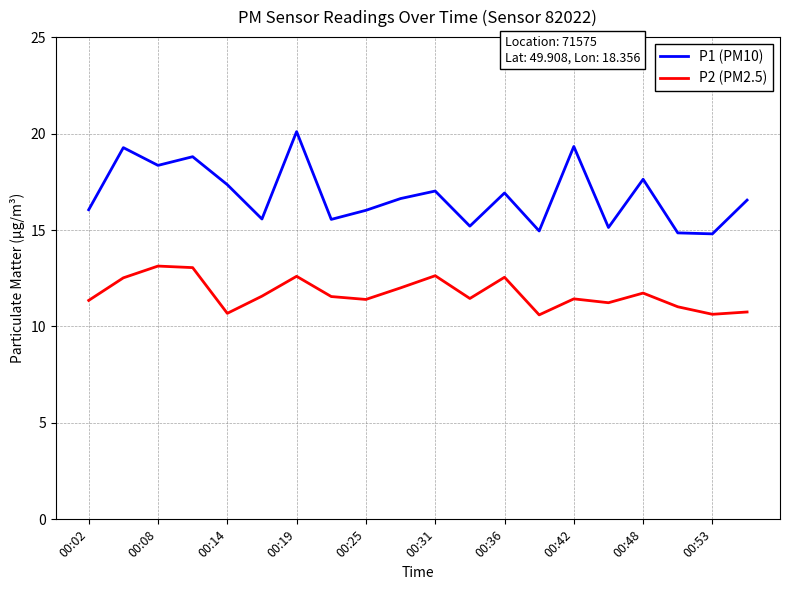

Which series has the widest spread of values?

P1 (PM10)